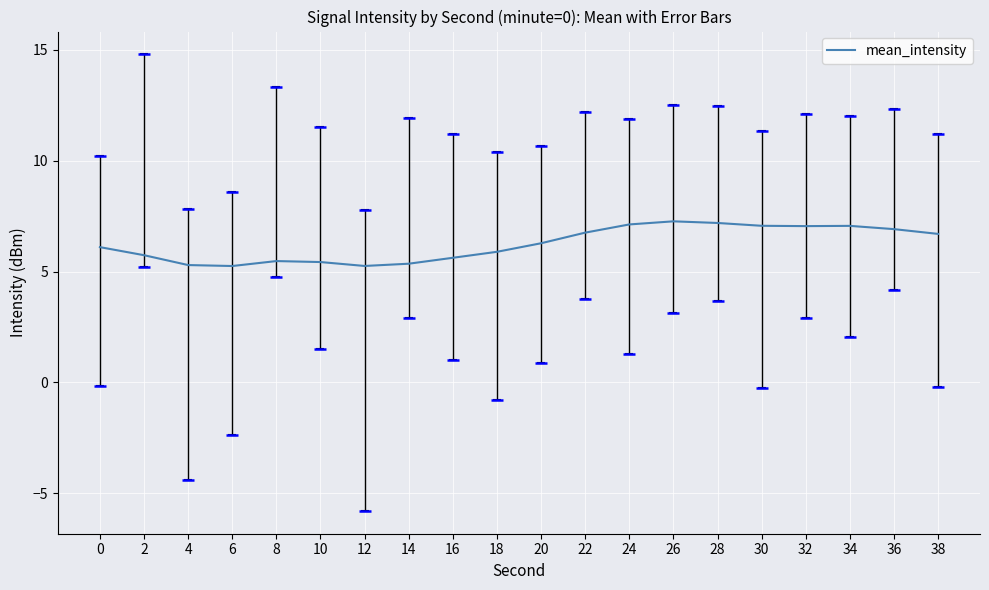

What is the greatest value displayed?

7.3